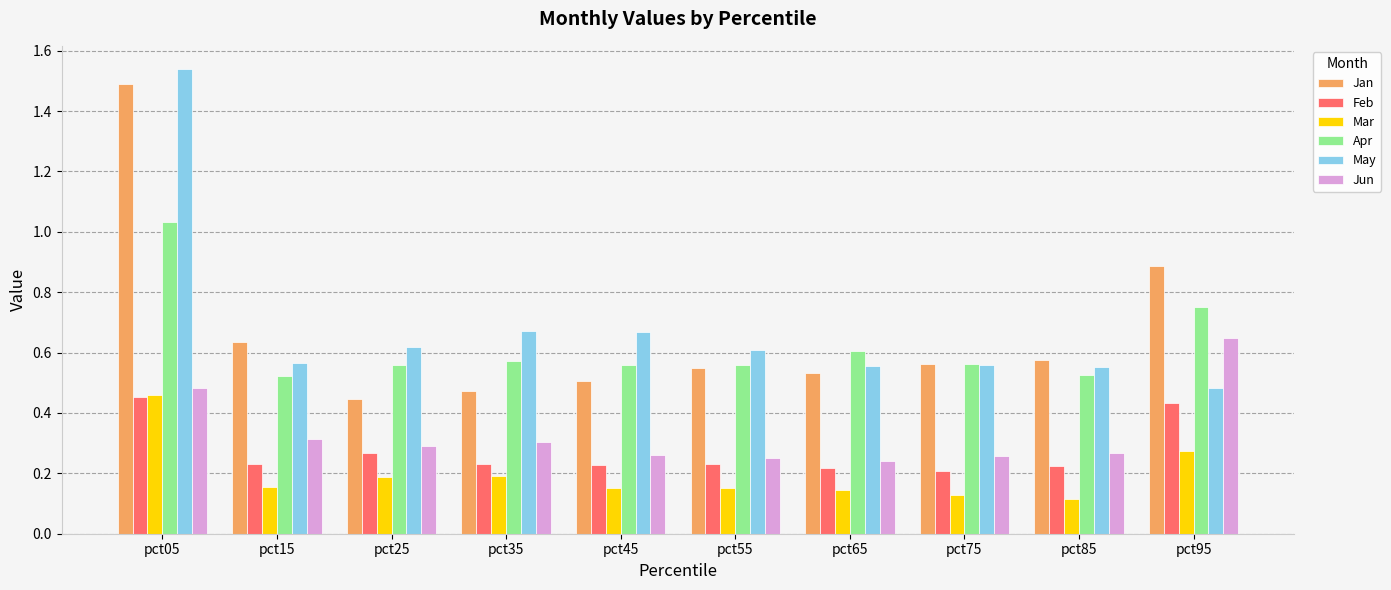

How many May values are between 0 and 1?

9